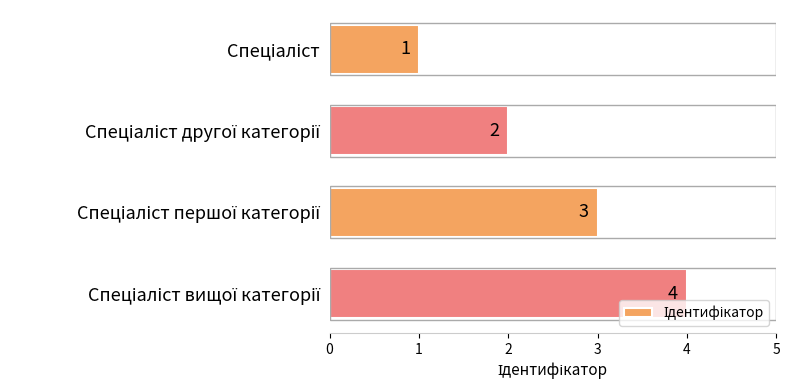

What is the maximum value shown in the chart?

4